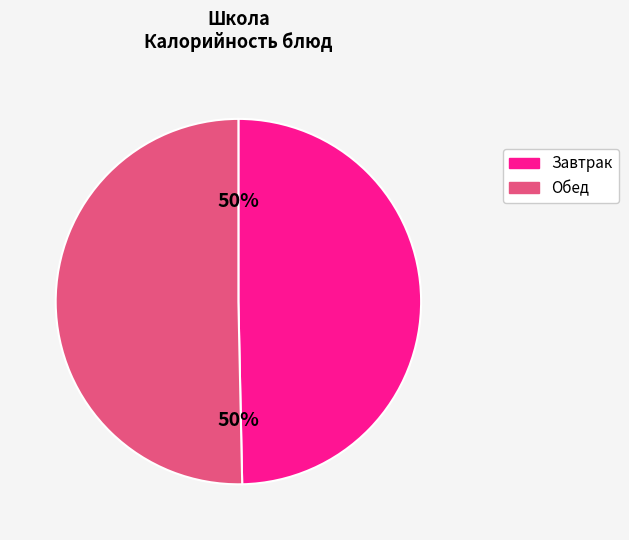

To the nearest percent, what is the average slice percentage?

50%